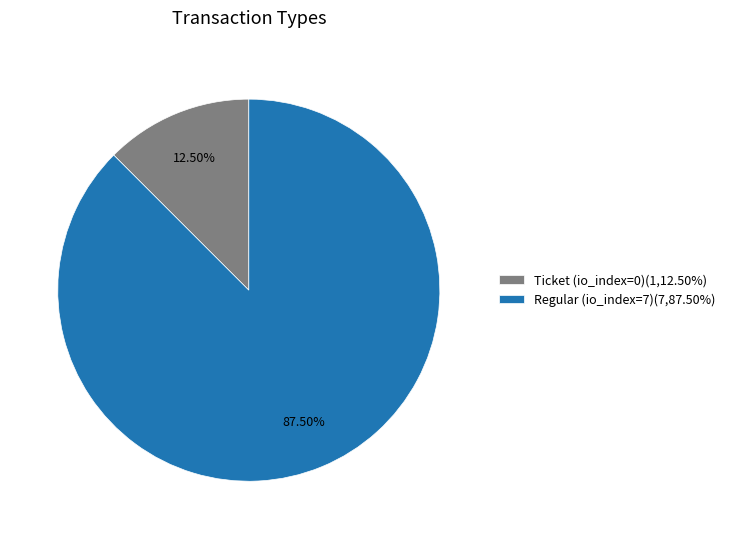

Which slice is the smallest?

Ticket (io_index=0)(1,12.50%)